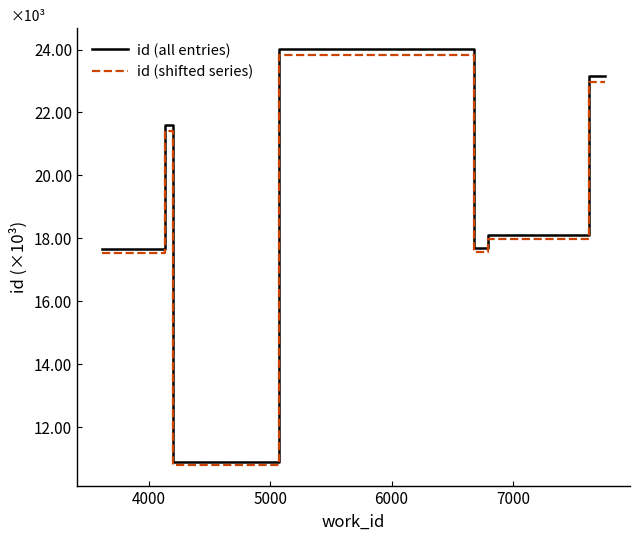

What is the minimum value shown in the chart?

10.8